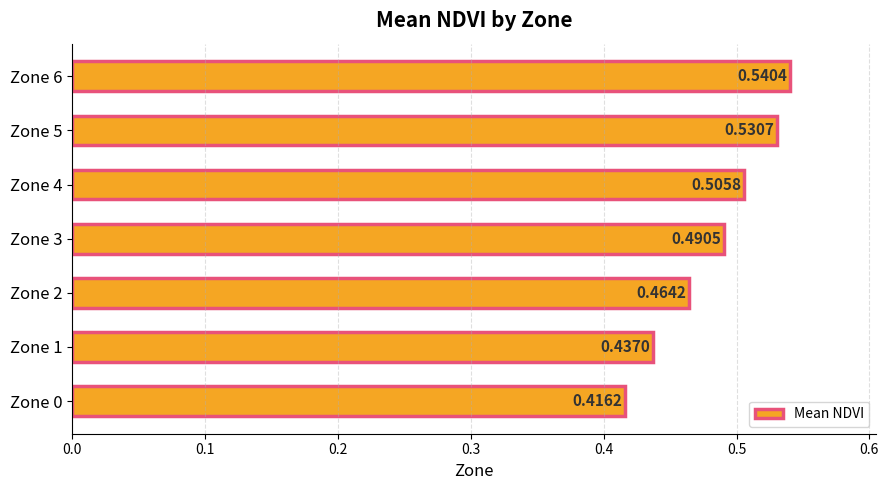

Rank the categories by value from highest to lowest.

Zone 6, Zone 5, Zone 4, Zone 3, Zone 2, Zone 1, Zone 0